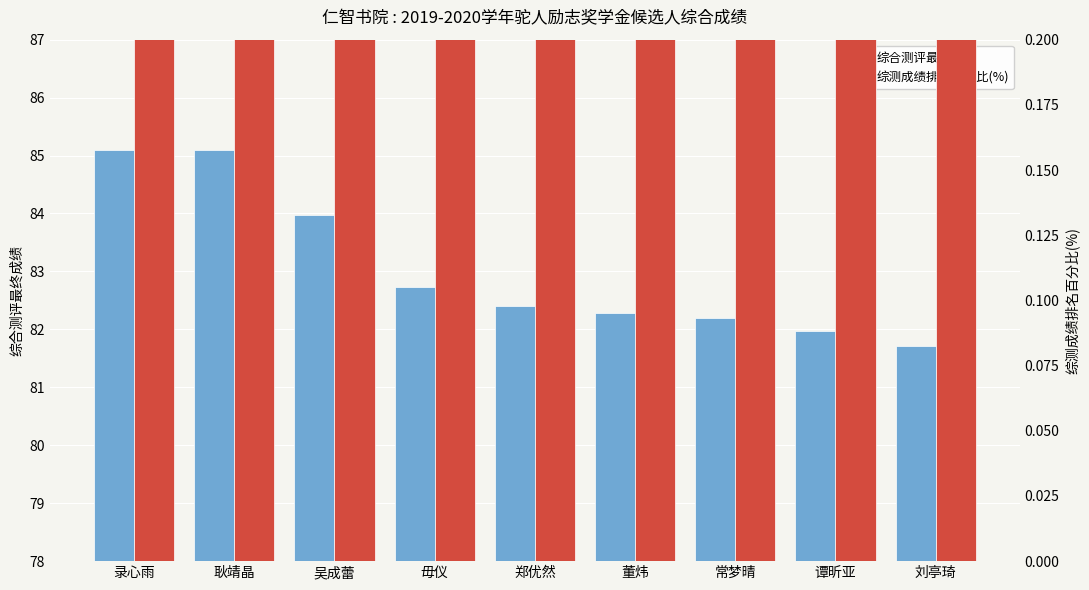

Rank the series at 吴成蕾 from lowest to highest value.

综测成绩排名百分比(%), 综合测评最终成绩